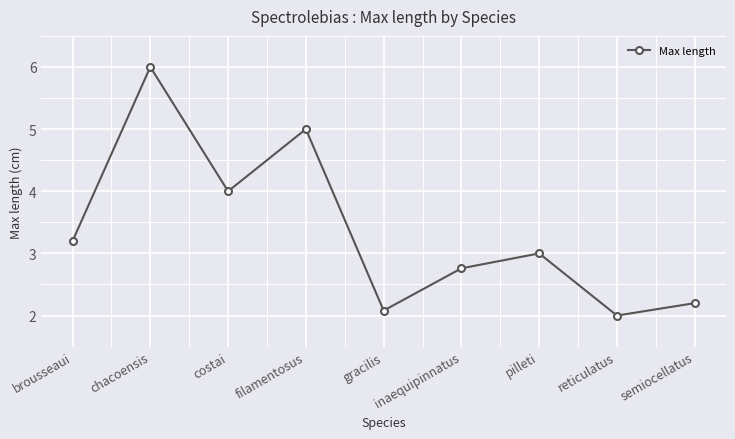

Where does the data first go above 3?

brousseaui